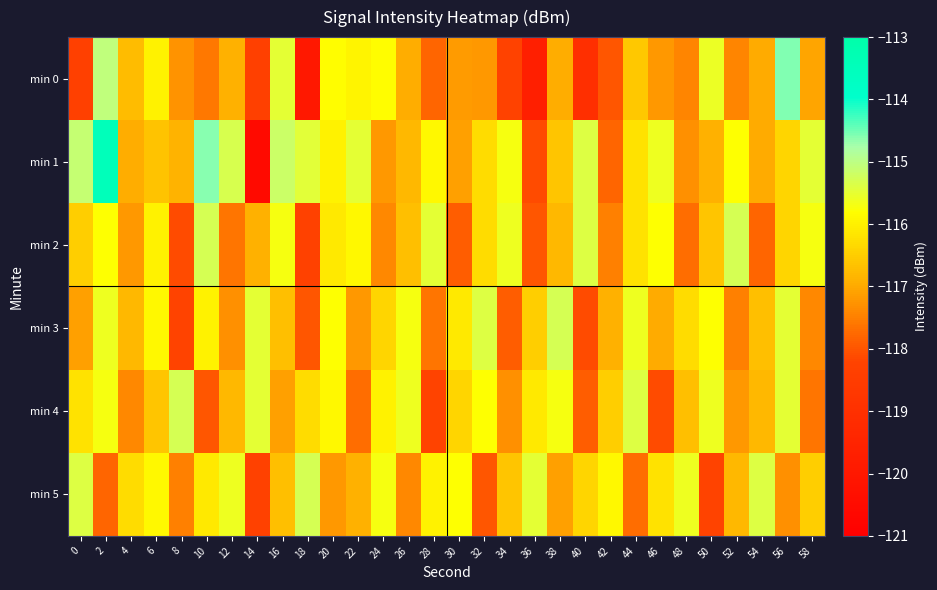

List the series in order of their peak value, lowest first.

min 2, min 3, min 4, min 5, min 0, min 1